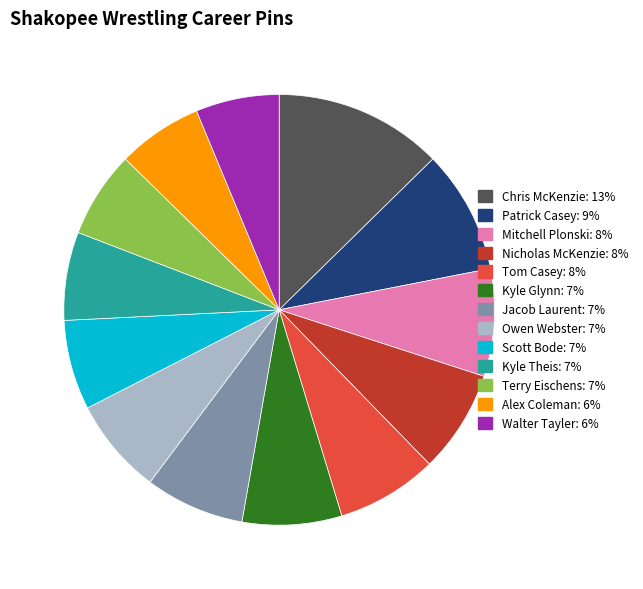

Is there any slice that represents more than half of the pie?

No